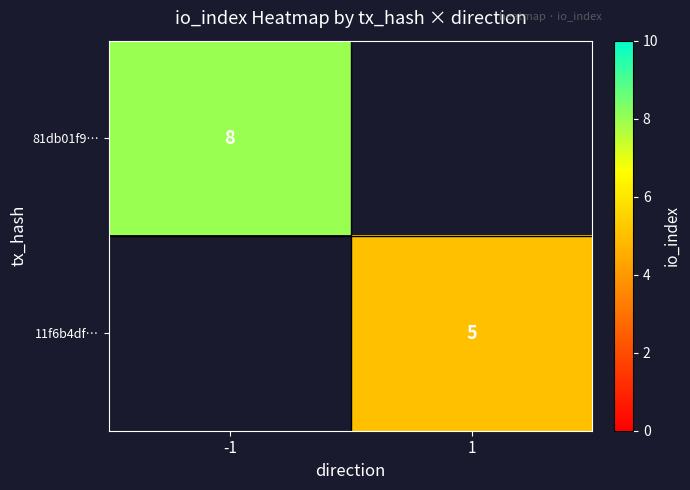

The 11f6b4df… series shows 5 at 1. True or false?

True